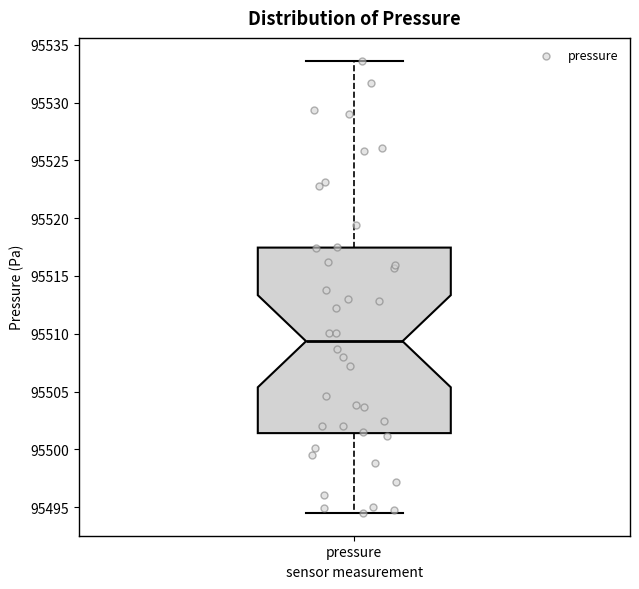

Read this box plot against the y-axis: the position of the median line, the range covered by the box, and the ends of both whiskers. The values are not printed on the chart, so give them approximately, as read against the axis.

median 95509.5, box 95501.5 to 95517.5, whiskers 95494.5 to 95533.5